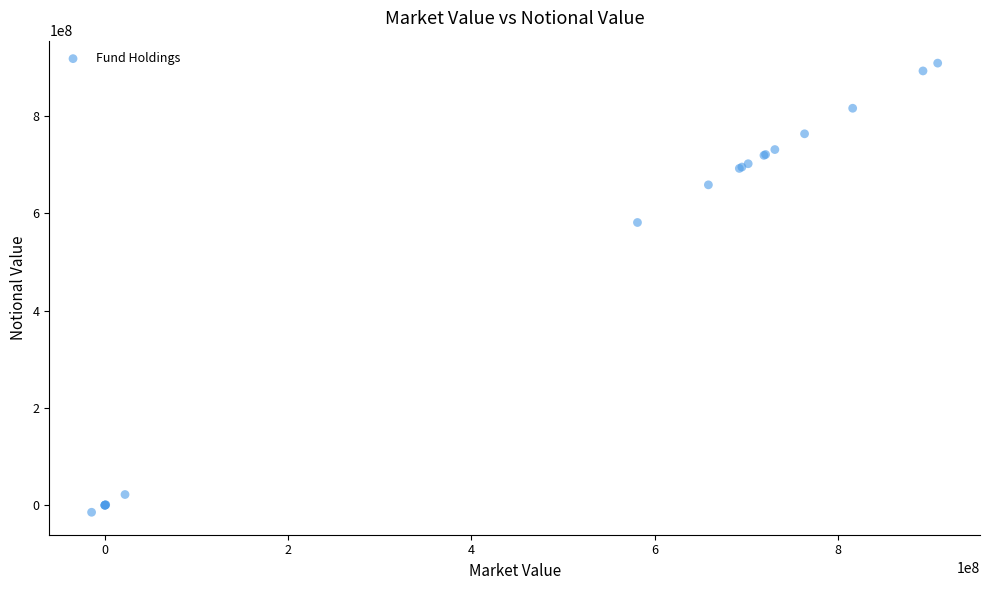

What Y value in the scatter plot is closest to 447282318?

581354962.3